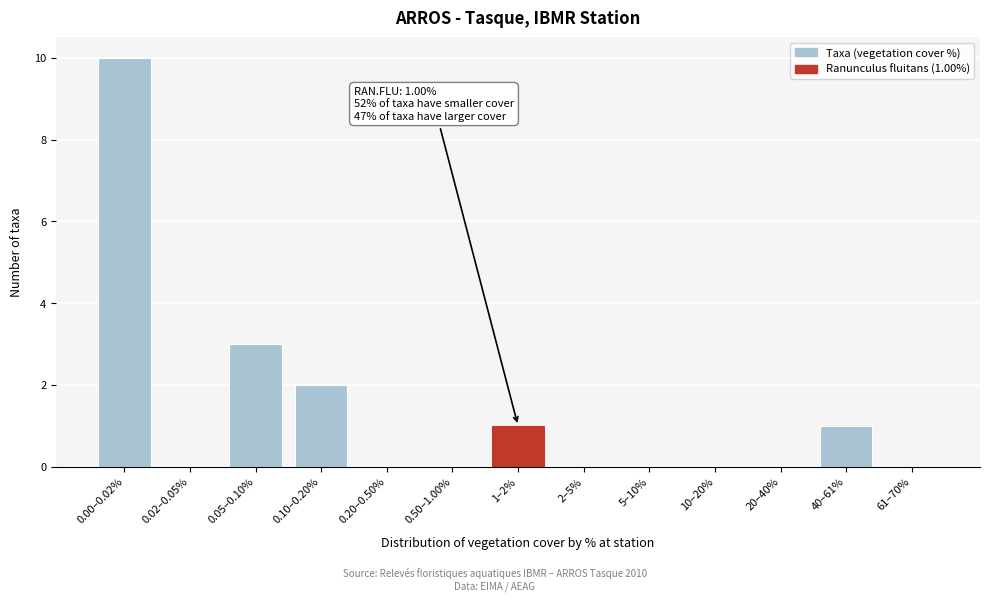

Reading left to right, list all the values displayed in this chart.

0.00–0.02%=10	0.02–0.05%=0	0.05–0.10%=3	0.10–0.20%=2	0.20–0.50%=0	0.50–1.00%=0	1–2%=1	2–5%=0	5–10%=0	10–20%=0	20–40%=0	40–61%=1	61–70%=0